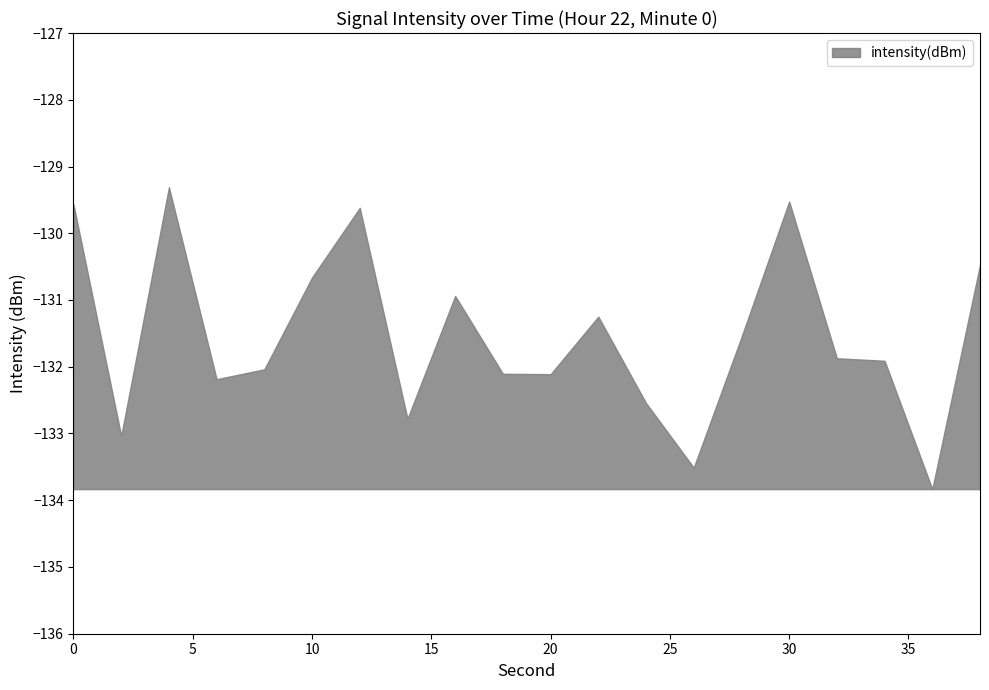

What is the smallest value displayed?

-133.8